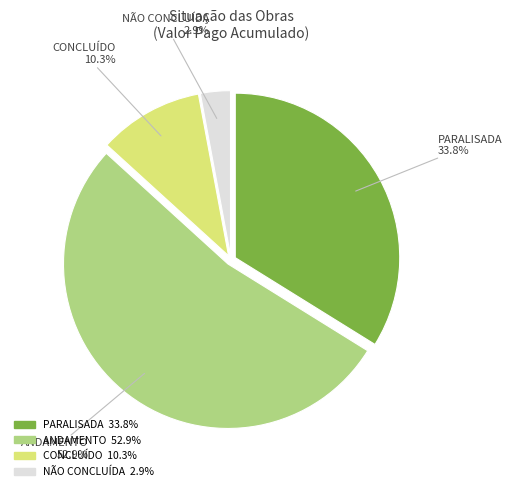

Is there a majority slice in this chart?

Yes